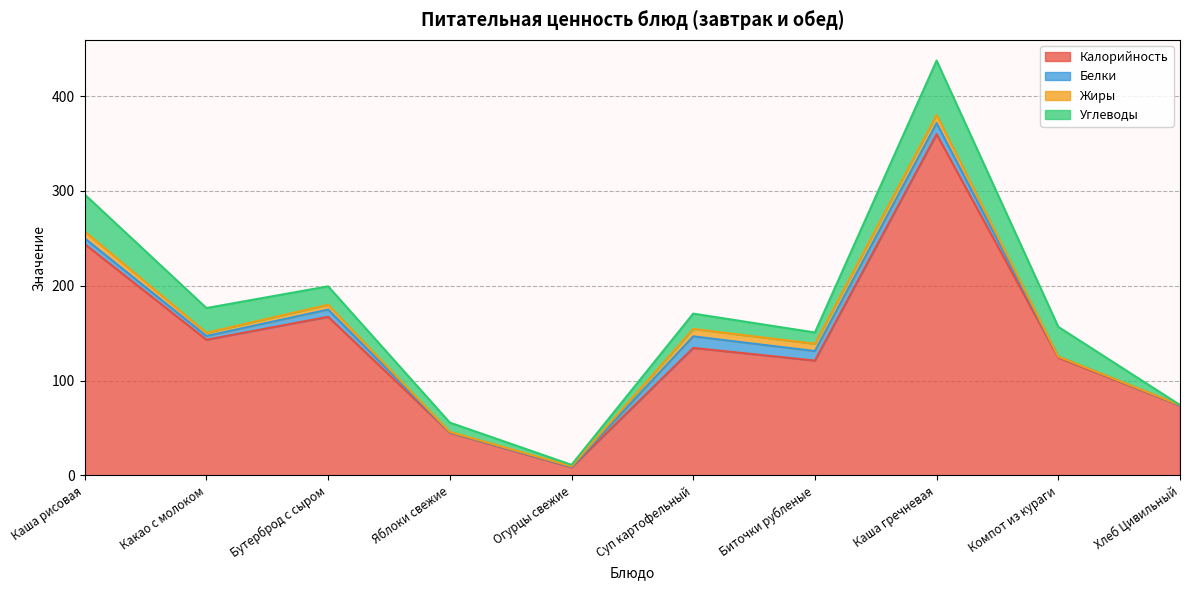

Rank the series by their maximum value, from highest to lowest.

Калорийность, Углеводы, Белки, Жиры